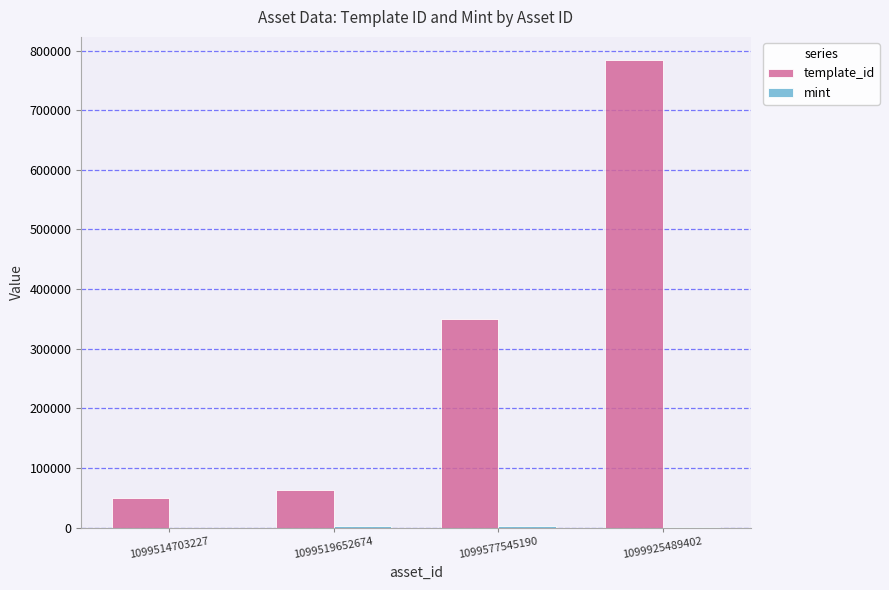

How many groups of bars are there?

4